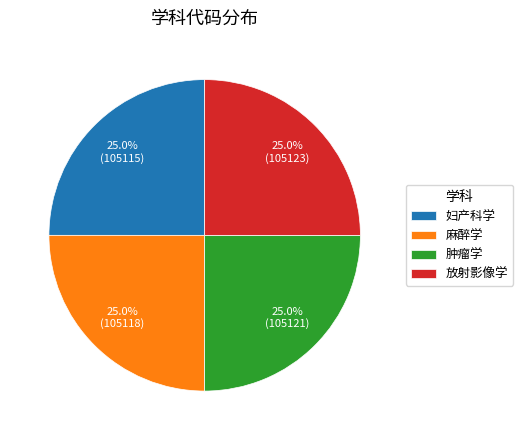

What percentage do 妇产科学 and 麻醉学 together represent?

50.0%